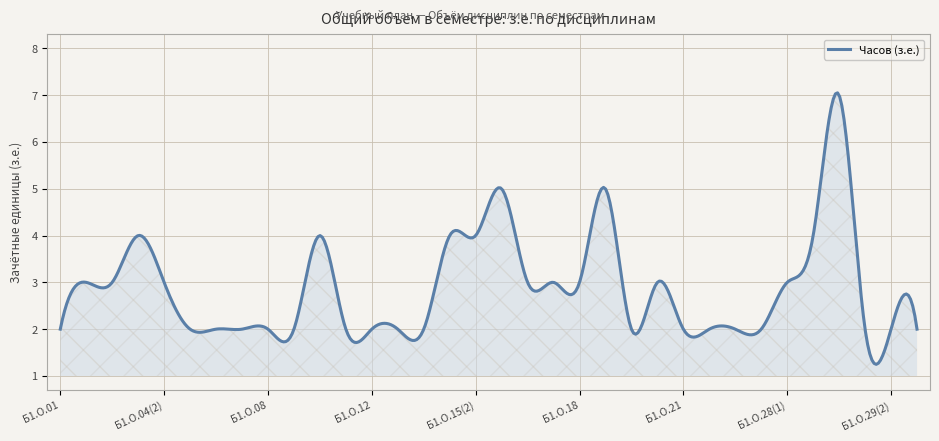

What is the maximum value shown in the chart?

7.0